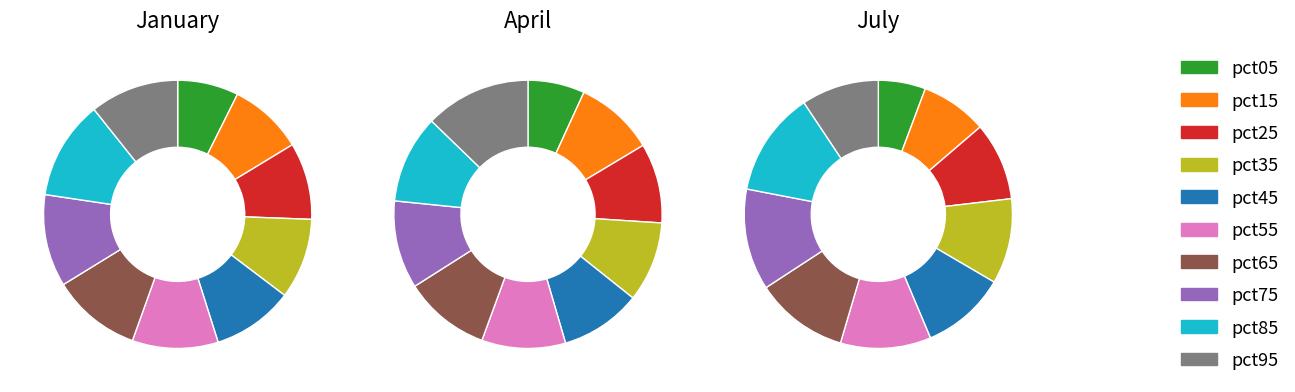

Does any single category account for the majority?

No